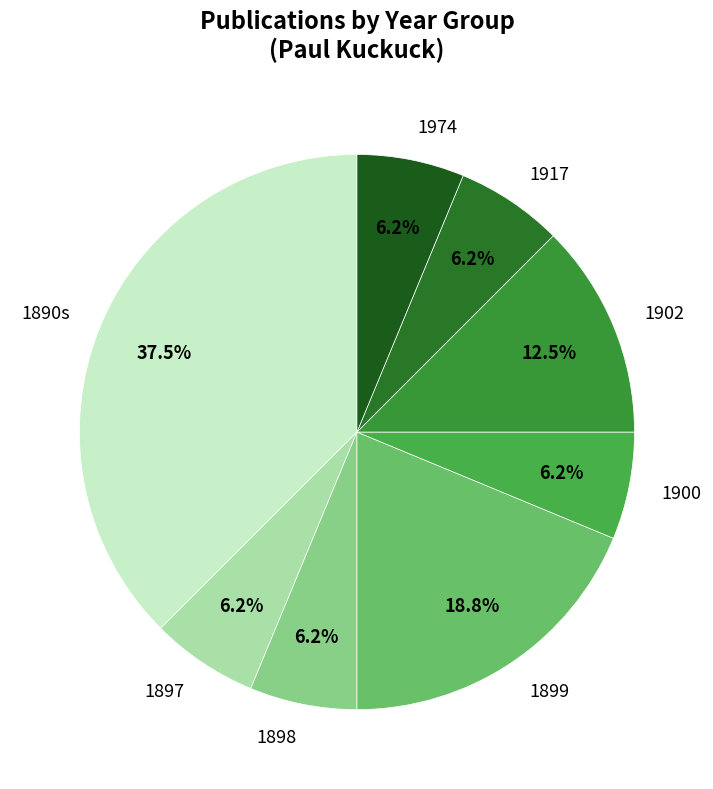

Is the sum of 1974 and 1917 greater than half?

No